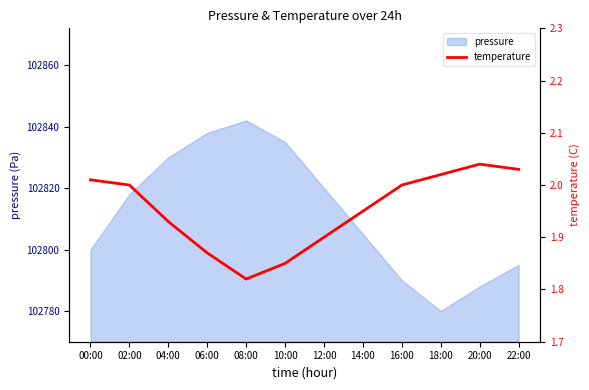

What position from the right is 10:00?

7